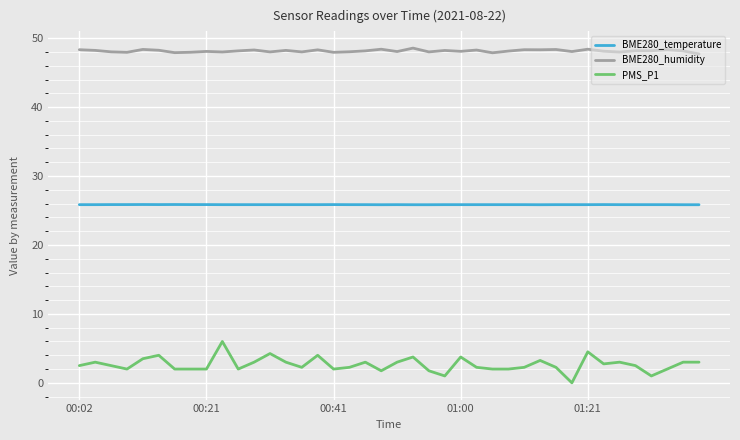

Which series has the widest spread of values?

PMS_P1